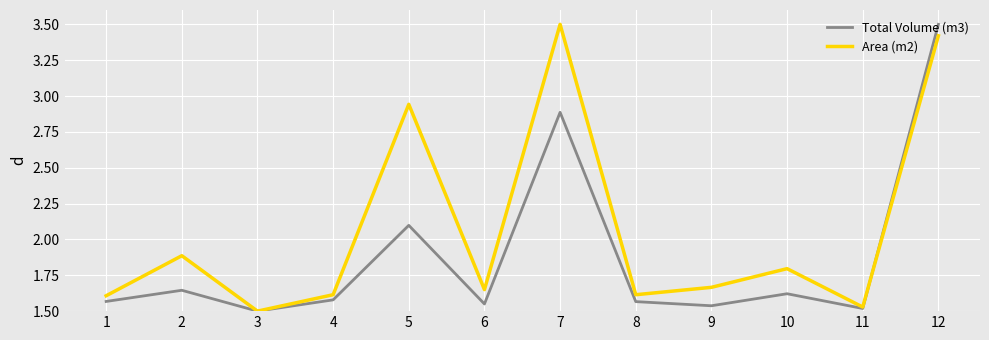

List the series in order of their overall mean, lowest first.

Total Volume (m3), Area (m2)